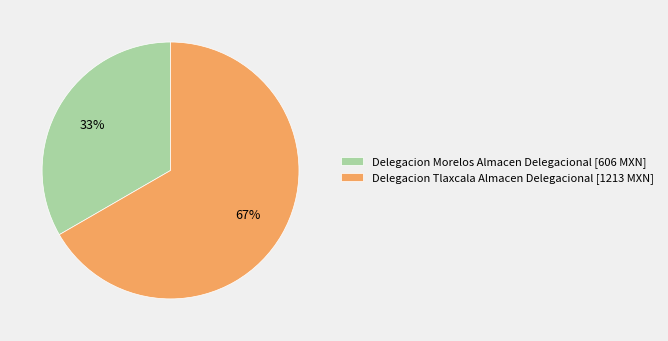

Does any single category account for the majority?

Yes